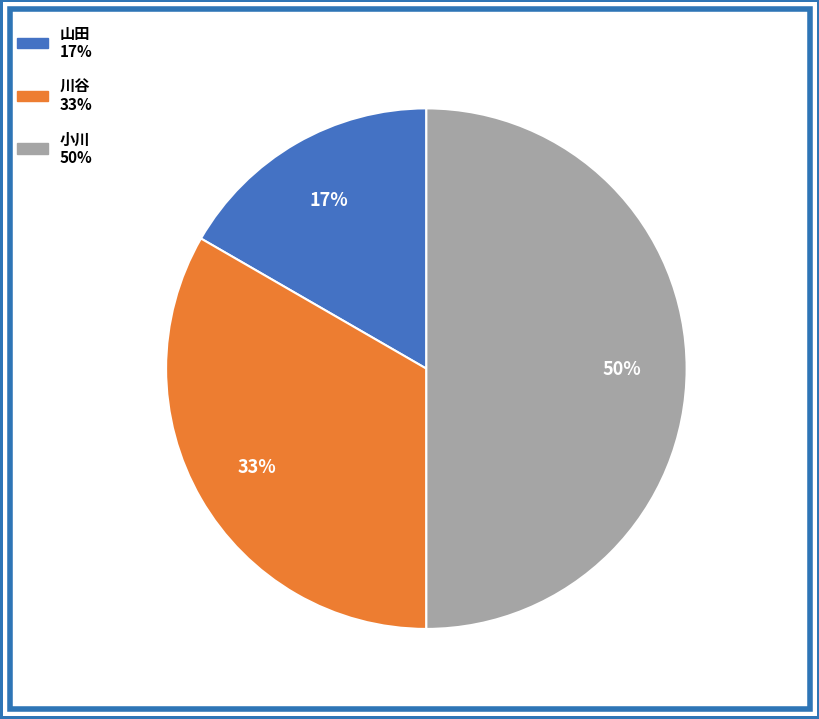

How many slices are in this pie chart?

3